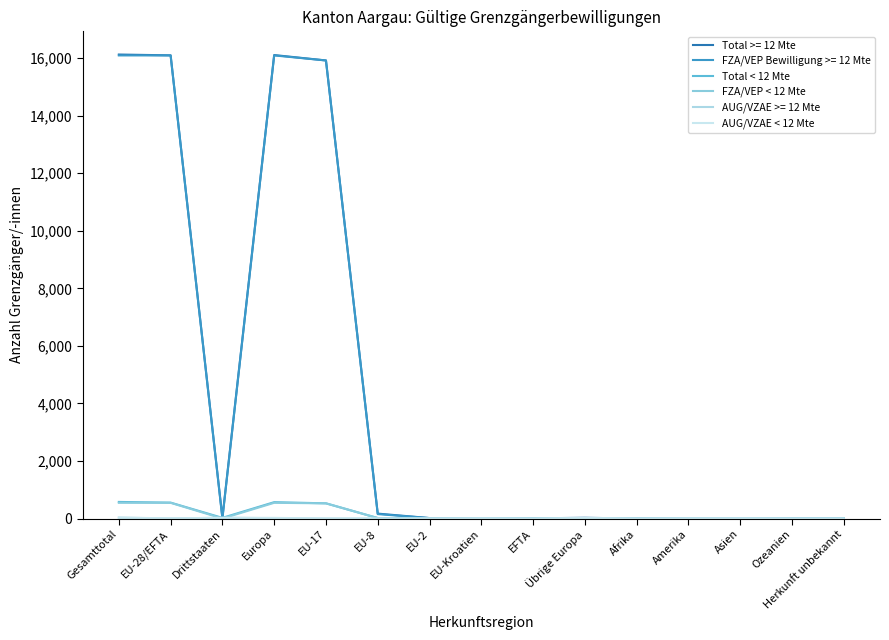

Between Asien and Übrige Europa, which is larger?

Übrige Europa